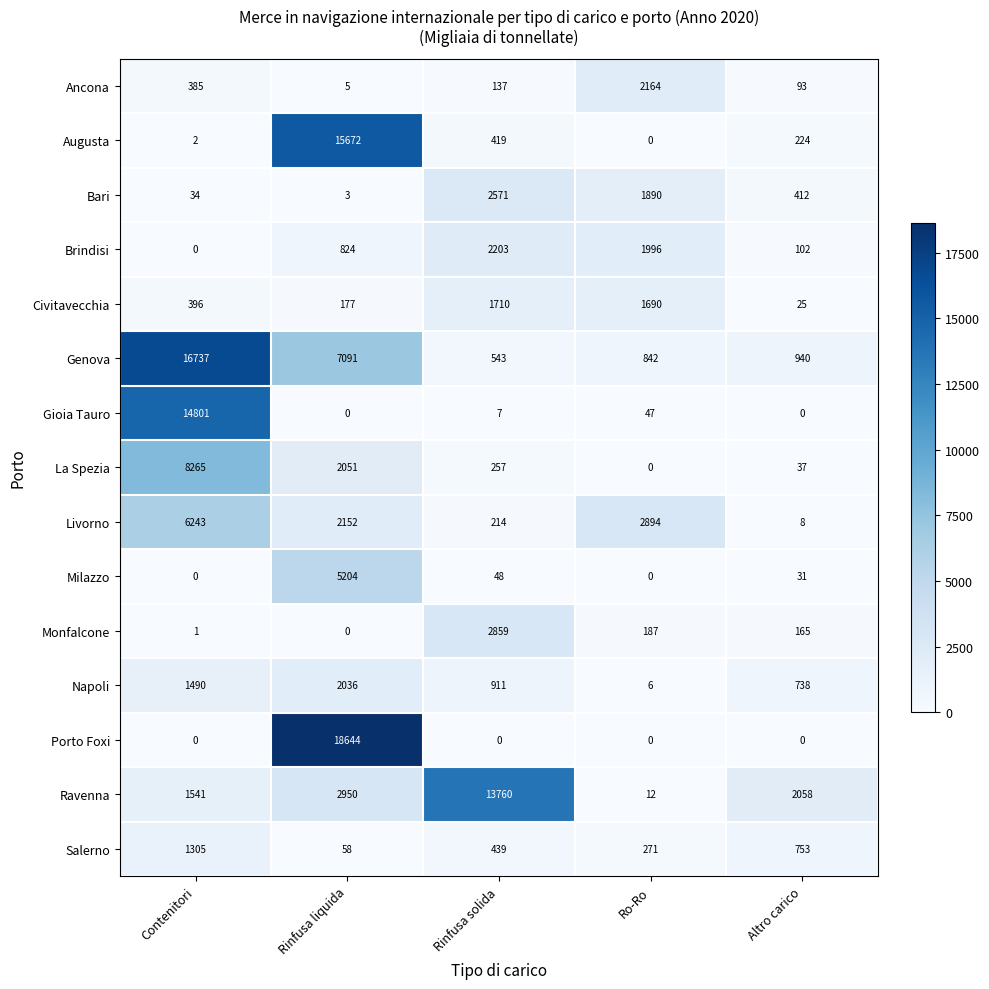

Which series has the largest total across all categories?

Genova